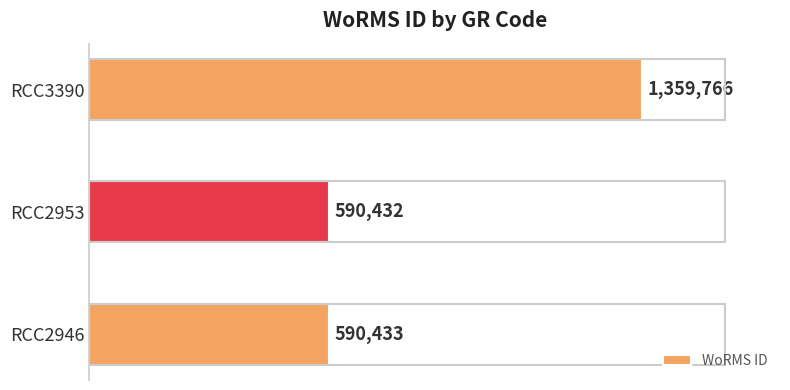

List the labels in order of value, largest first.

RCC3390, RCC2946, RCC2953